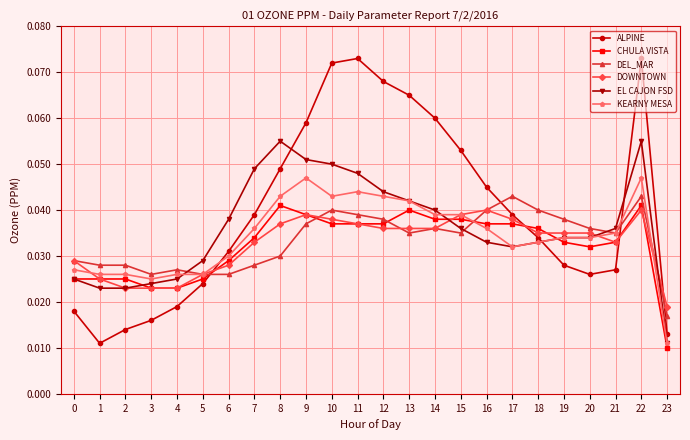

At which label is KEARNY MESA closest to 0?

23